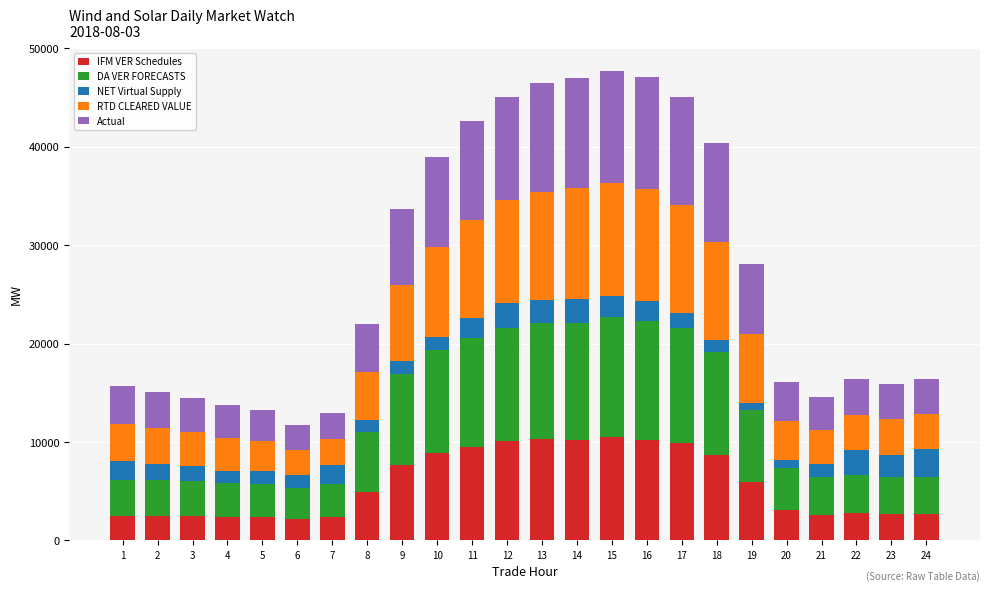

What is the difference between the maximum and minimum values in the IFM VER Schedules series?

8316.1